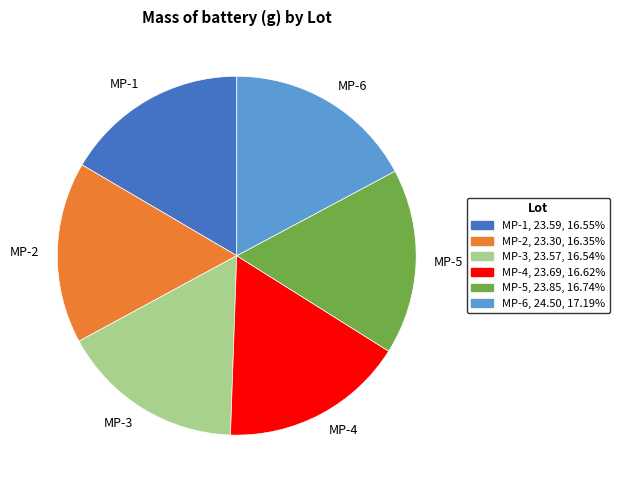

What is the ratio of the value at MP-1 to the value at MP-2?

1.0